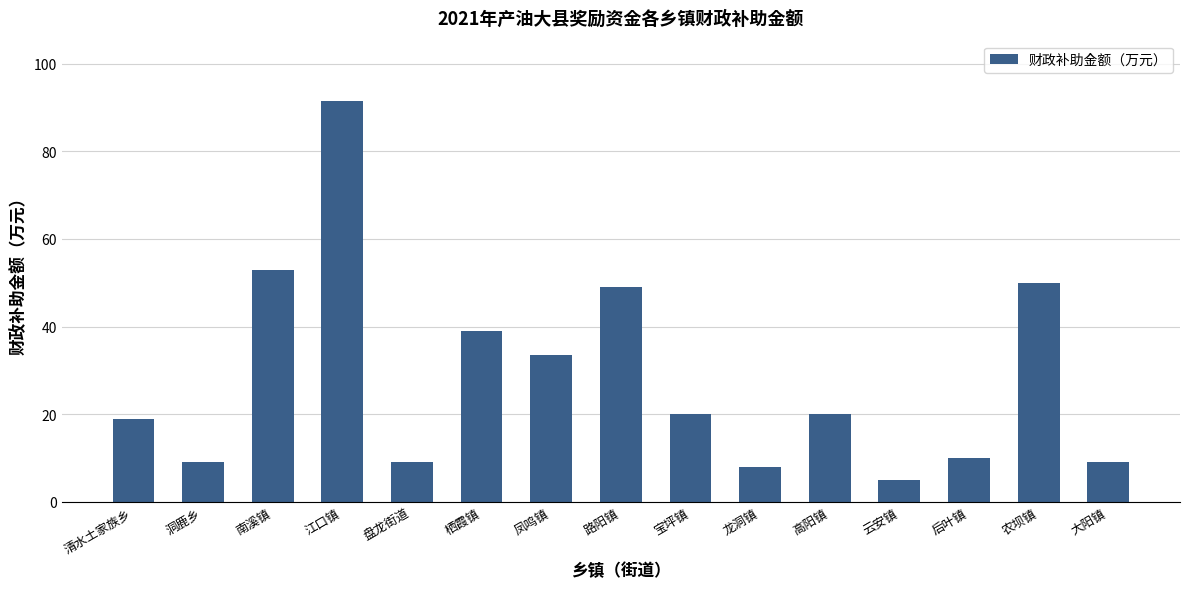

What is the ratio of the value at 栖霞镇 to the value at 洞鹿乡?

4.3